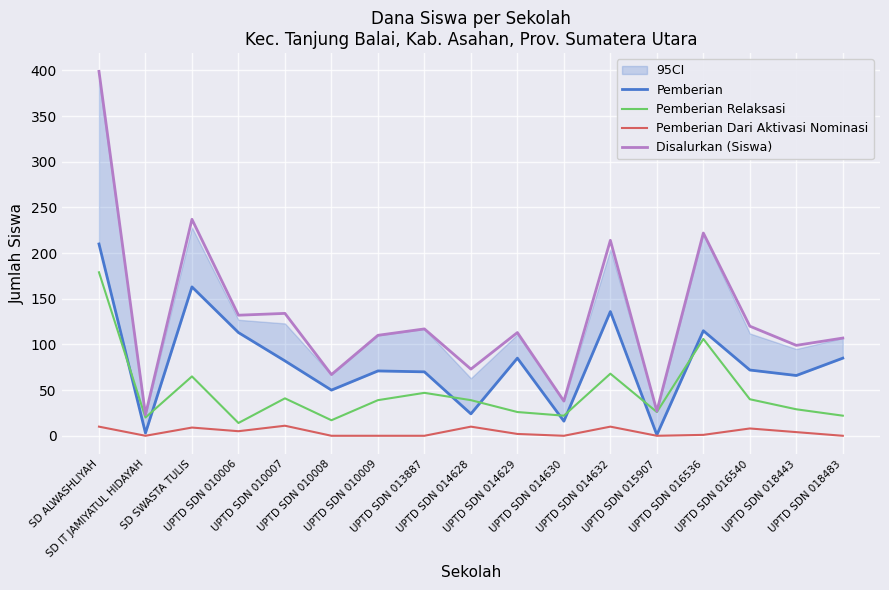

Reading left to right, transcribe all the data shown in this chart.

Pemberian: 210	3	163	113	82	50	71	70	24	85	16	136	1	115	72	66	85
Pemberian Relaksasi: 179	20	65	14	41	17	39	47	39	26	22	68	26	106	40	29	22
Pemberian Dari Aktivasi Nominasi: 10	0	9	5	11	0	0	0	10	2	0	10	0	1	8	4	0
Disalurkan (Siswa): 399	23	237	132	134	67	110	117	73	113	38	214	27	222	120	99	107